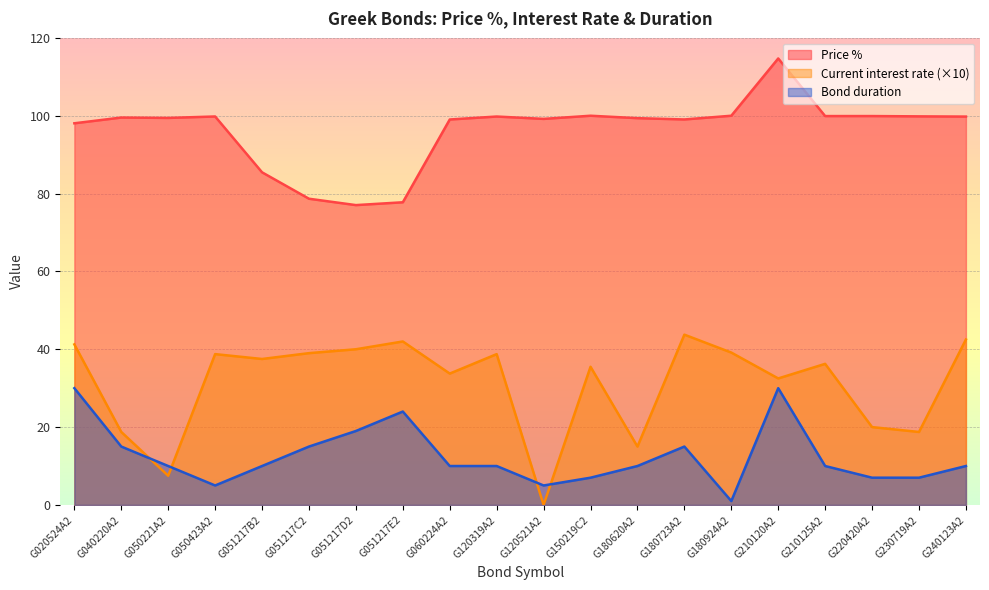

Where do Bond duration and Current interest rate first cross each other?

G040220A2 and G050221A2